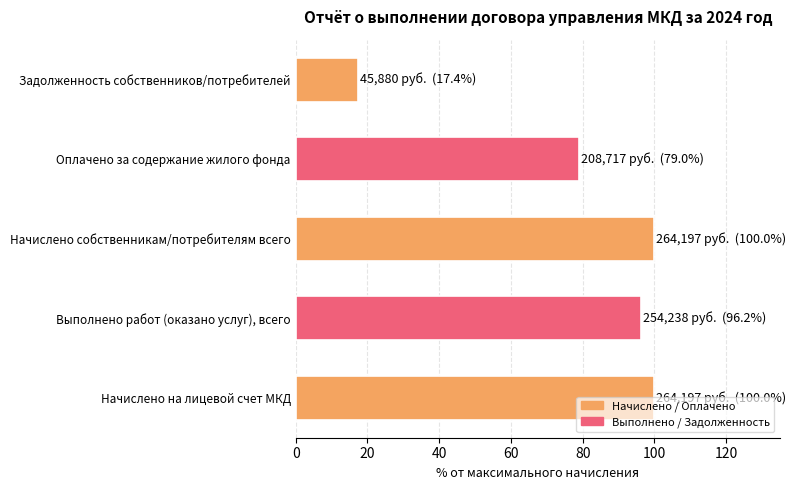

What is the change in value from Выполнено работ (оказано услуг), всего to Начислено собственникам/потребителям всего?

+3.8